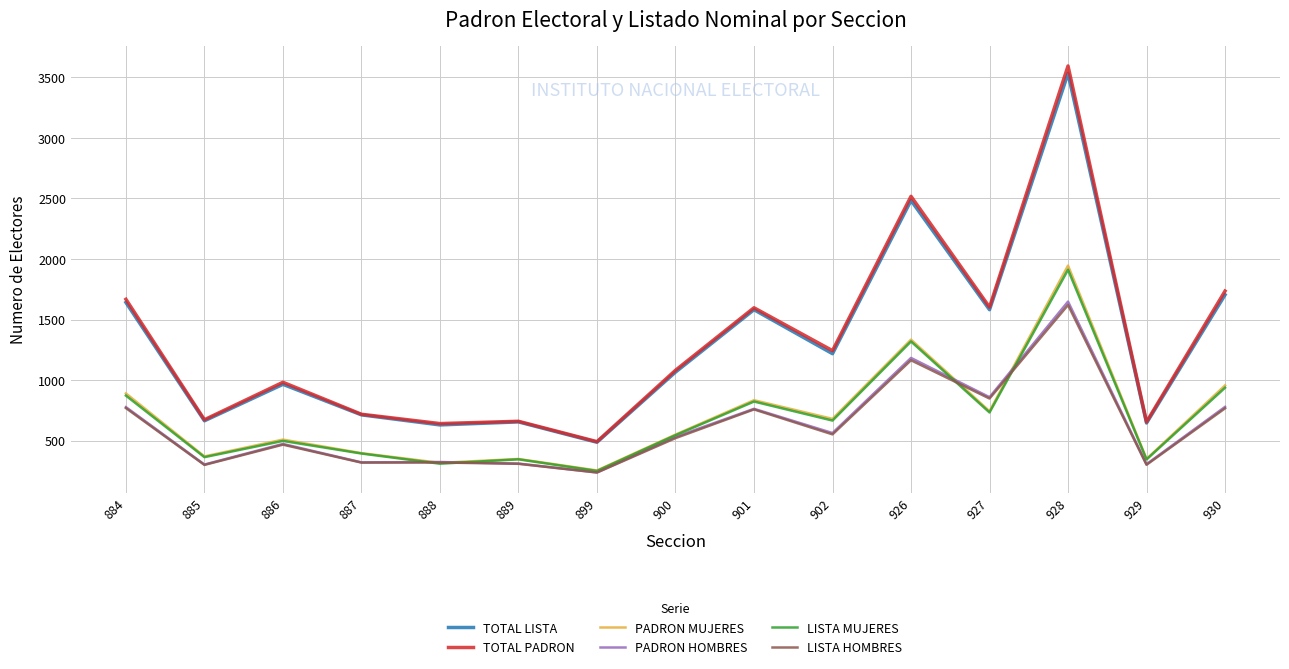

How many interior local peaks does the LISTA MUJERES series have?

5